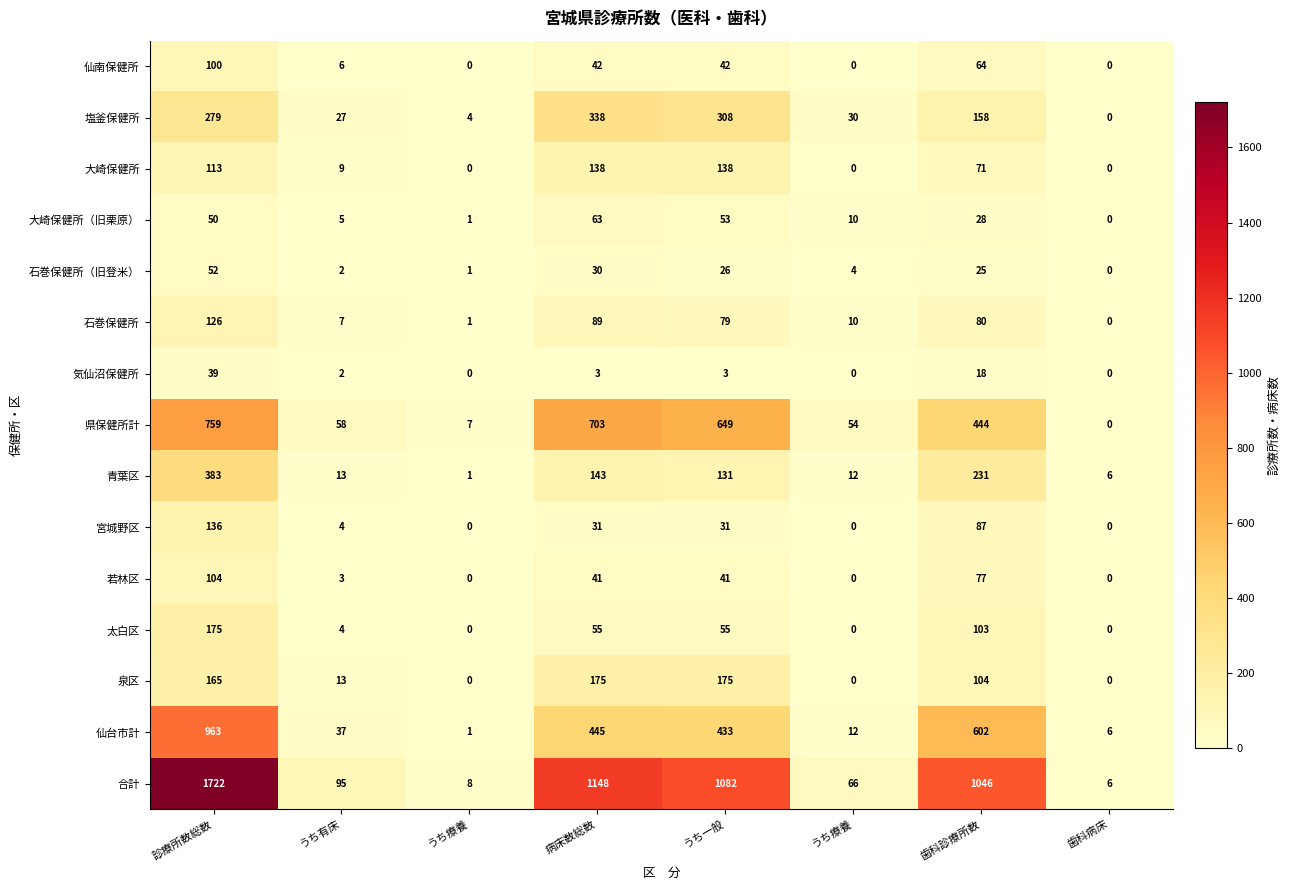

How many values in the 太白区 series are below 55?

4